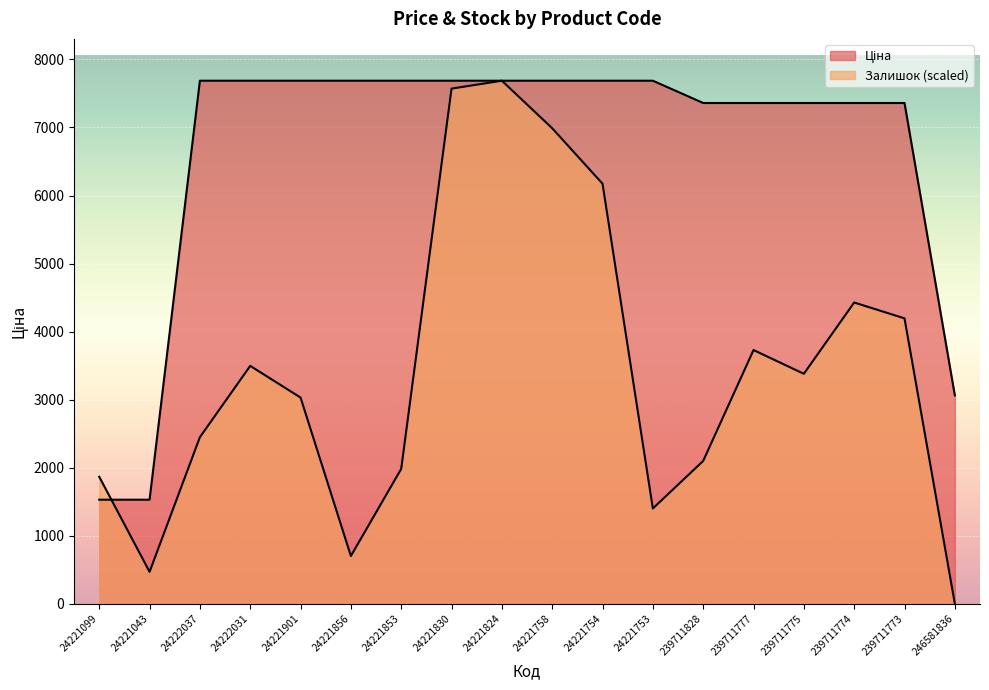

What is the value of the Ціна point at the 1st from the left?

1526.8